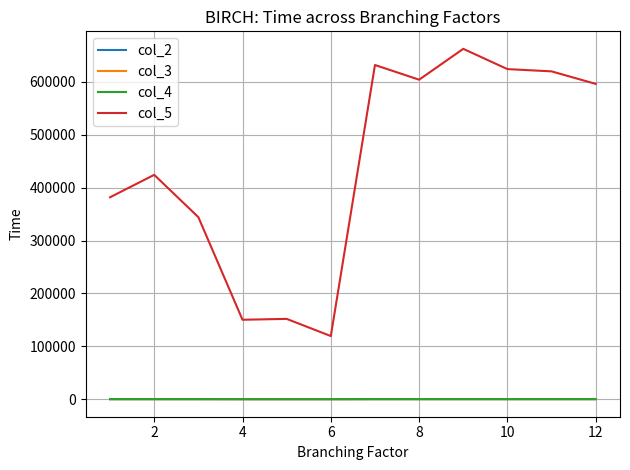

Which series has the widest spread of values?

col_5